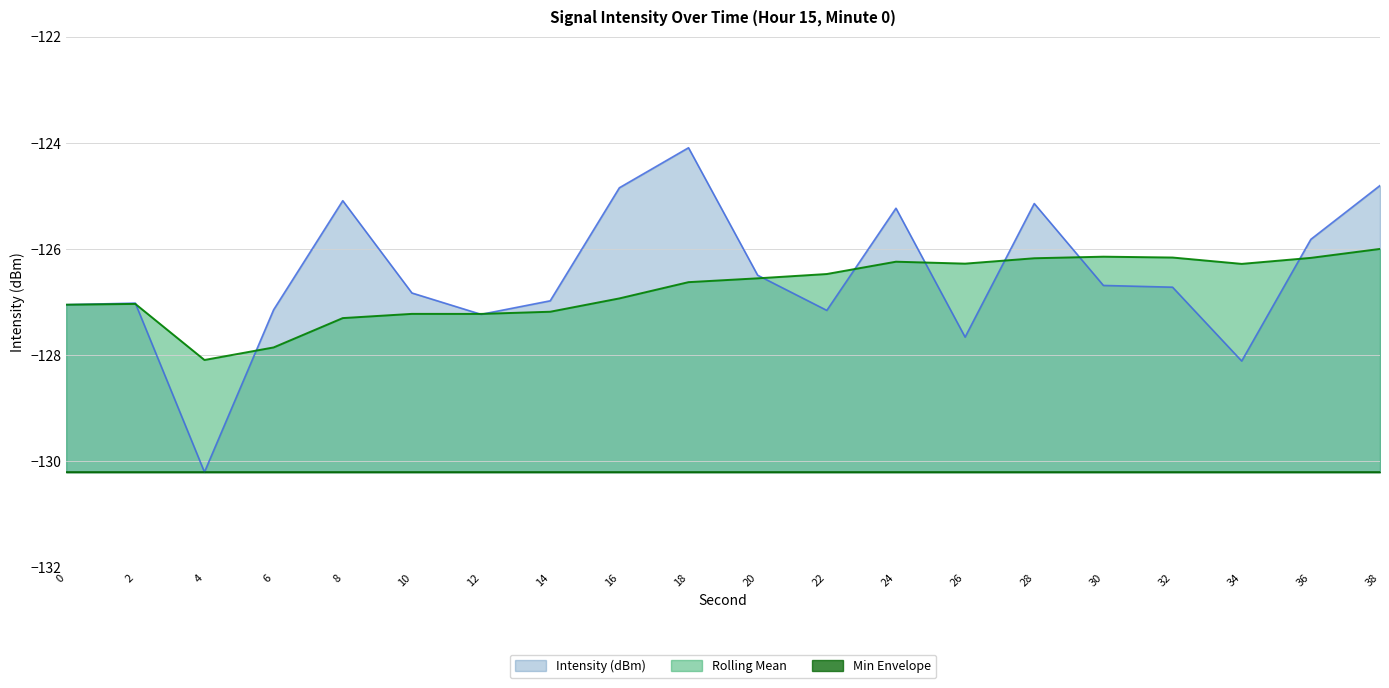

What is the value of the Rolling Mean point at the 12th from the left?

-126.5